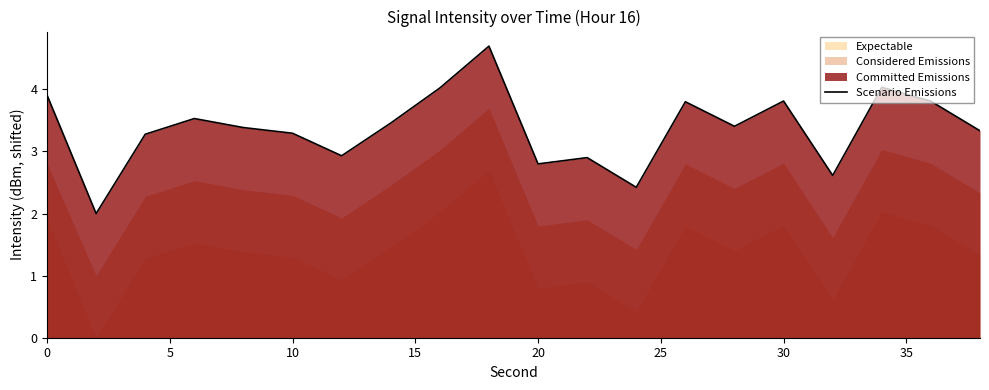

How many interior local peaks (higher than both neighbors) does the data have?

6